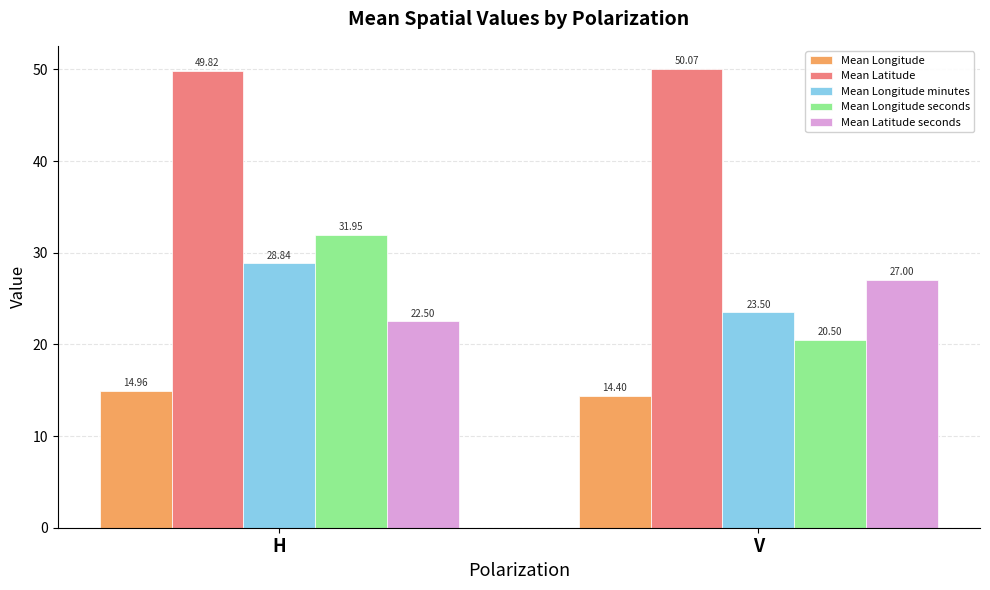

At which label is Mean Longitude closest to 14?

V